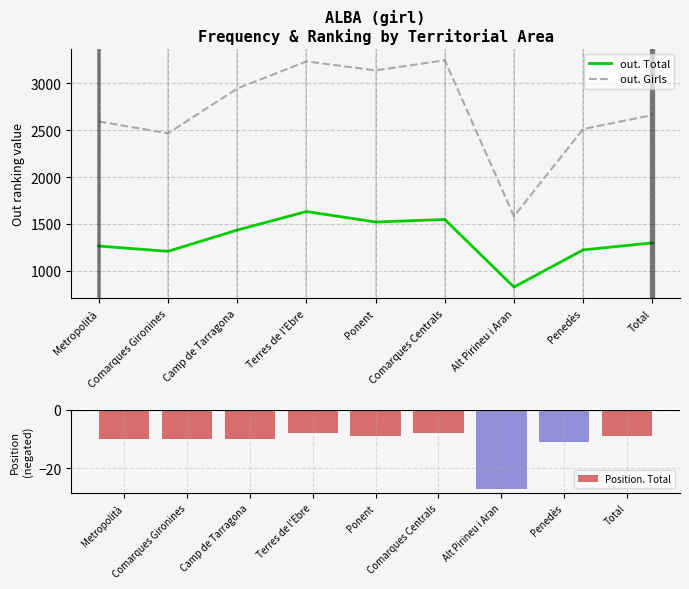

What is the difference between the maximum and minimum values in the out. Total series?

807